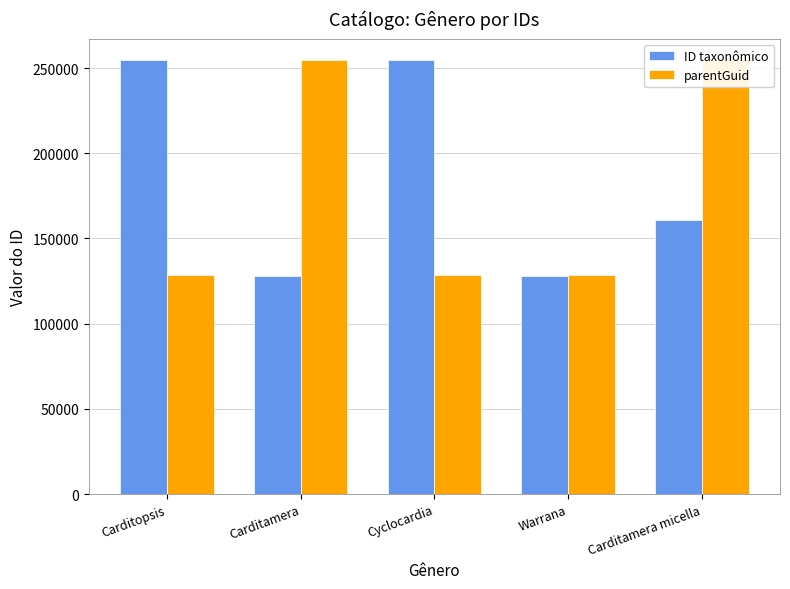

What is the sum of the parentGuid values at Cyclocardia and Carditopsis?

257273